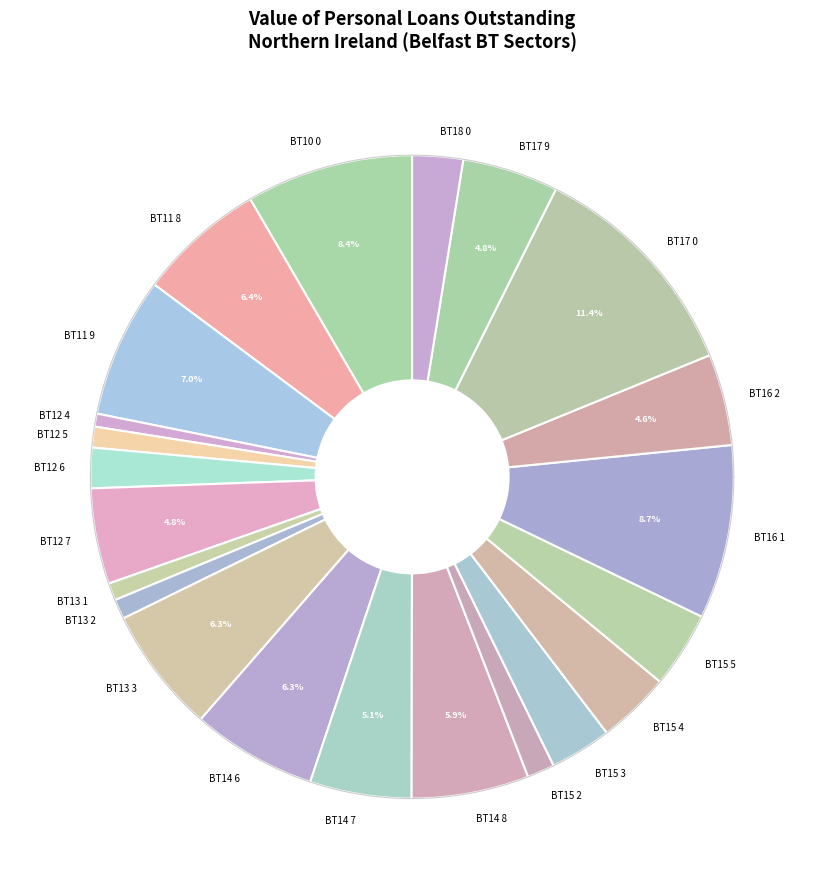

Combined, do BT10 0 and BT15 2 account for over 50%?

No